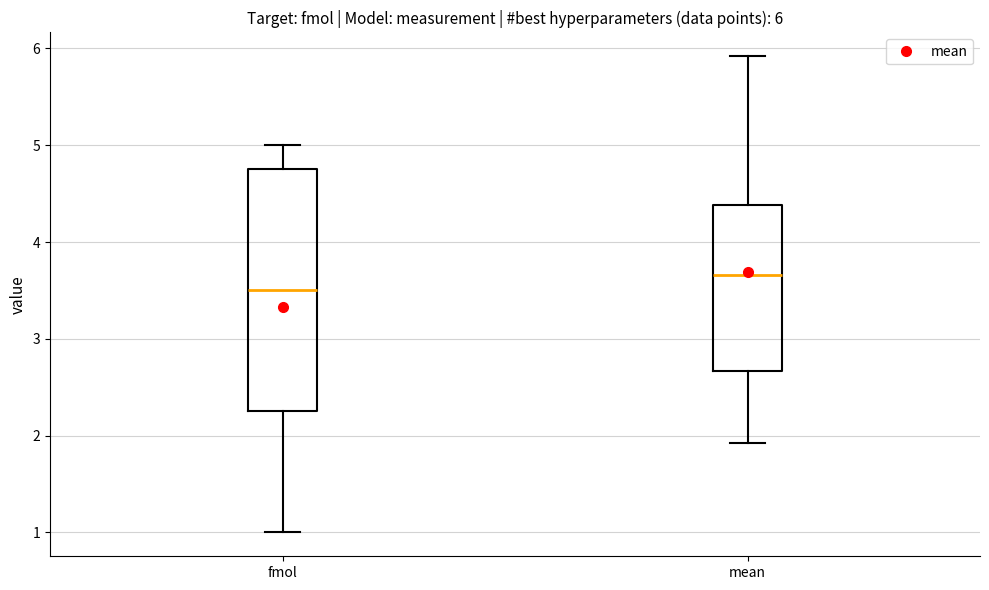

Comparing the boxes themselves (not the whiskers), which one is the tallest?

fmol